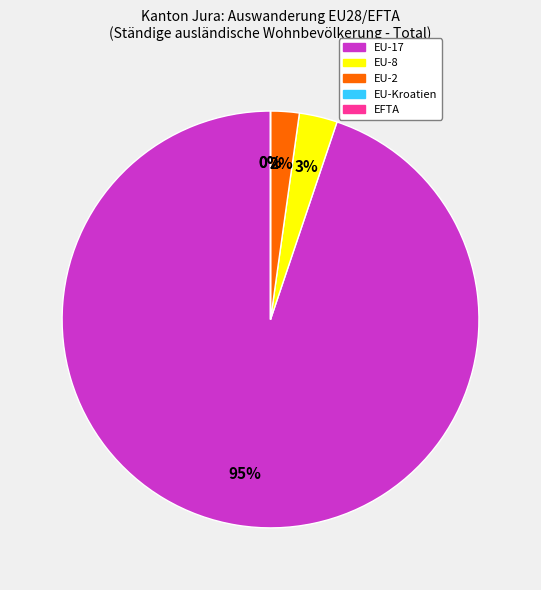

What percentage is the EU-17 slice, to the nearest percent?

95%